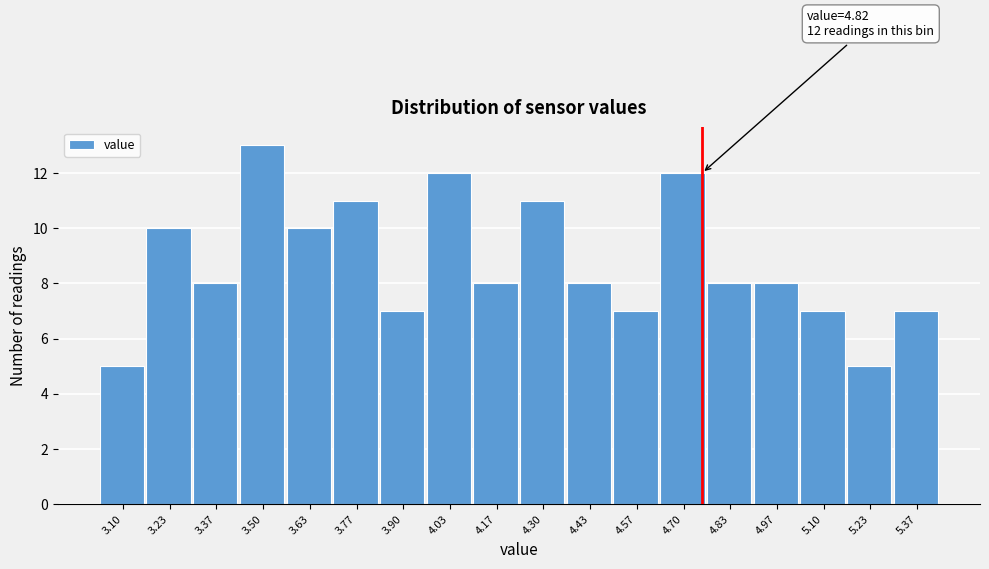

Reading left to right, list all the values displayed in this chart.

5	10	8	13	10	11	7	12	8	11	8	7	12	8	8	7	5	7